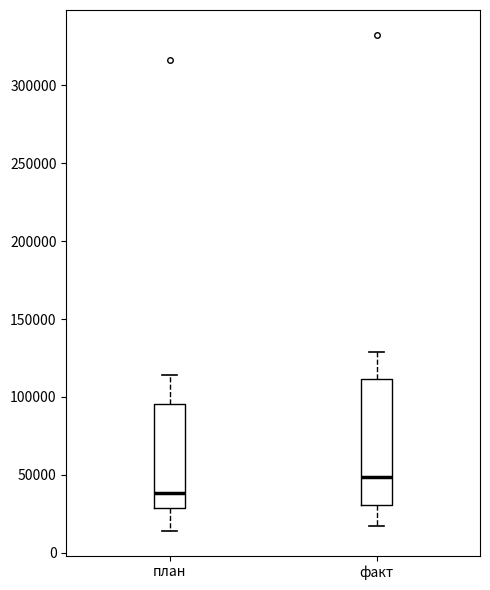

Which box is the tallest, from its lower edge to its upper edge?

факт